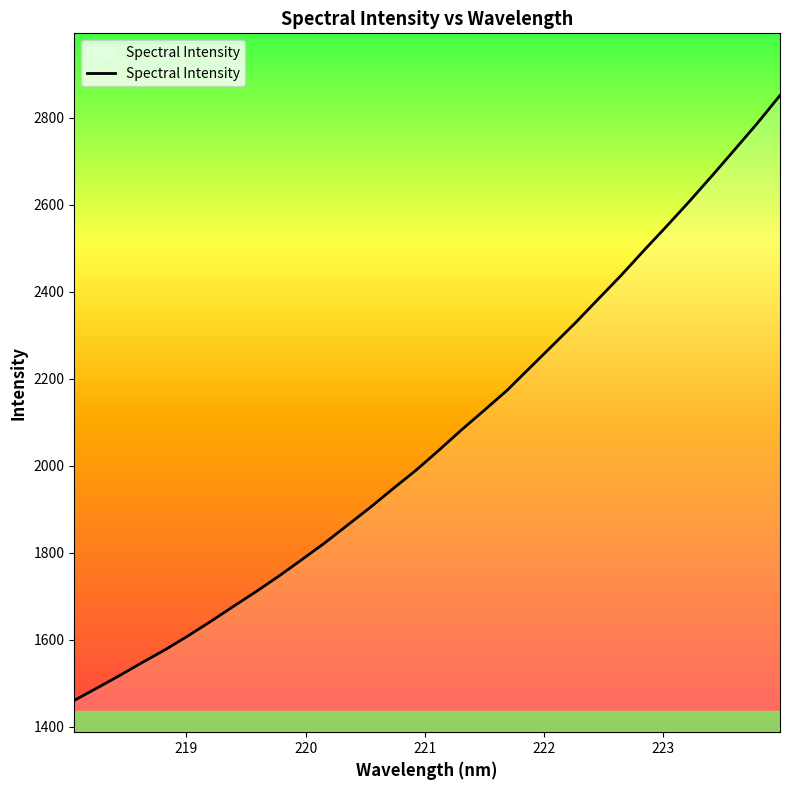

What is the maximum value shown in the chart?

2851.0